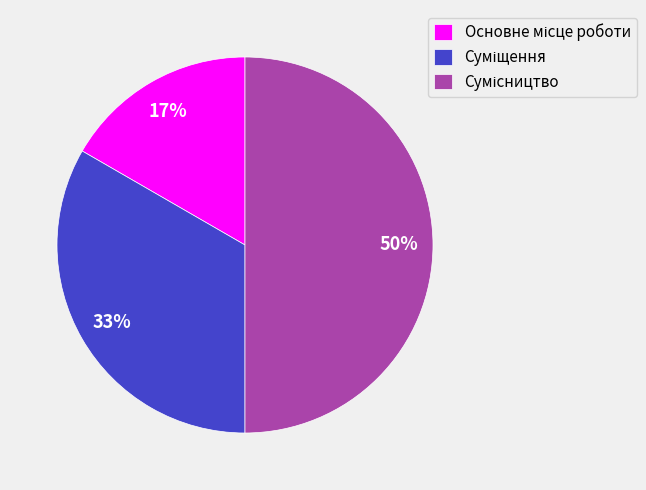

To the nearest percent, what is the average slice percentage?

33%